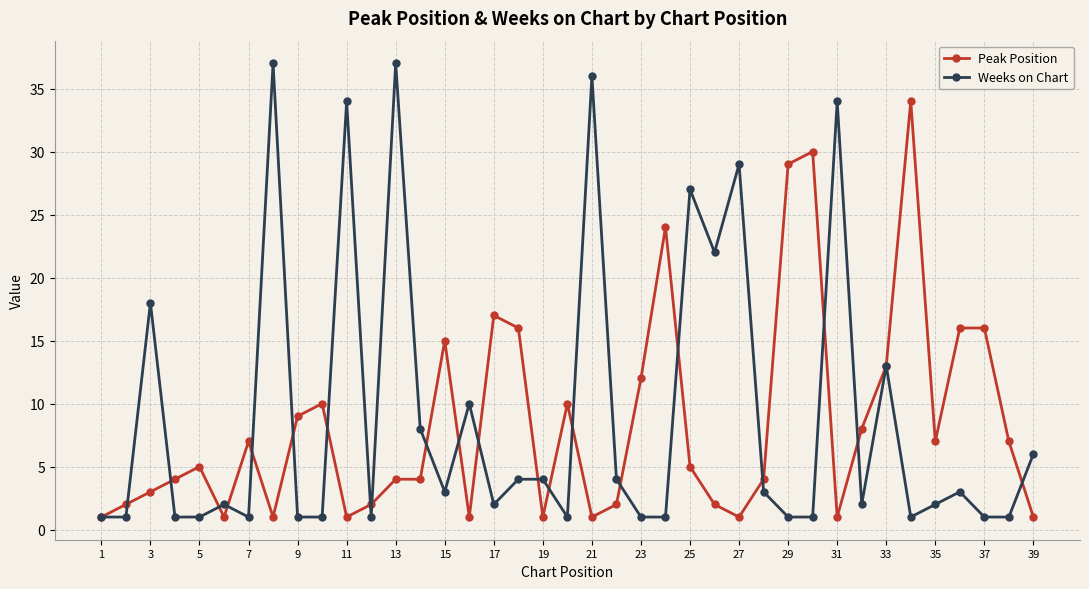

True or false: Weeks on Chart has more than 1 points higher than both neighbors.

True